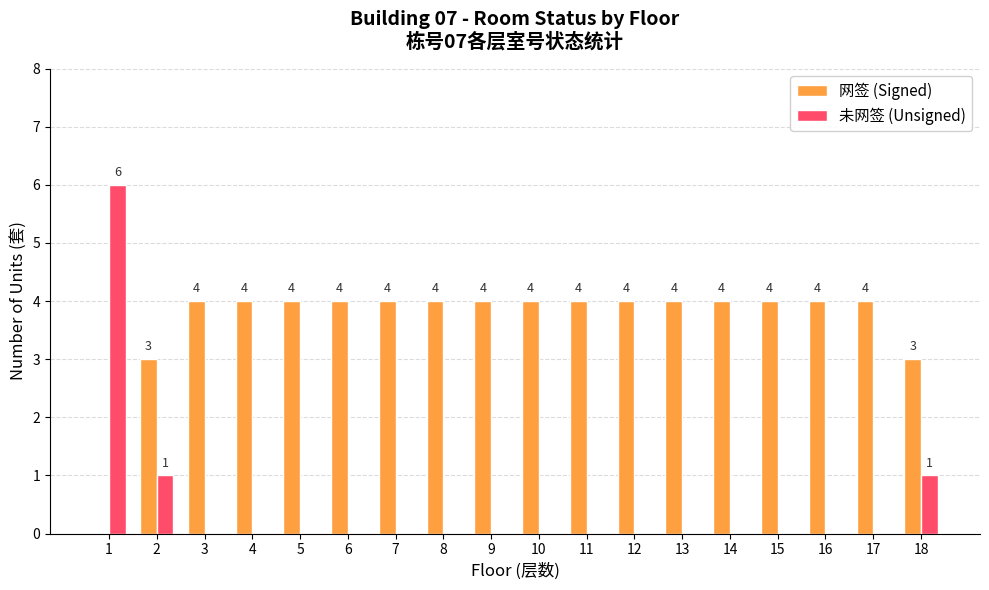

Count the number of data series in this chart.

2